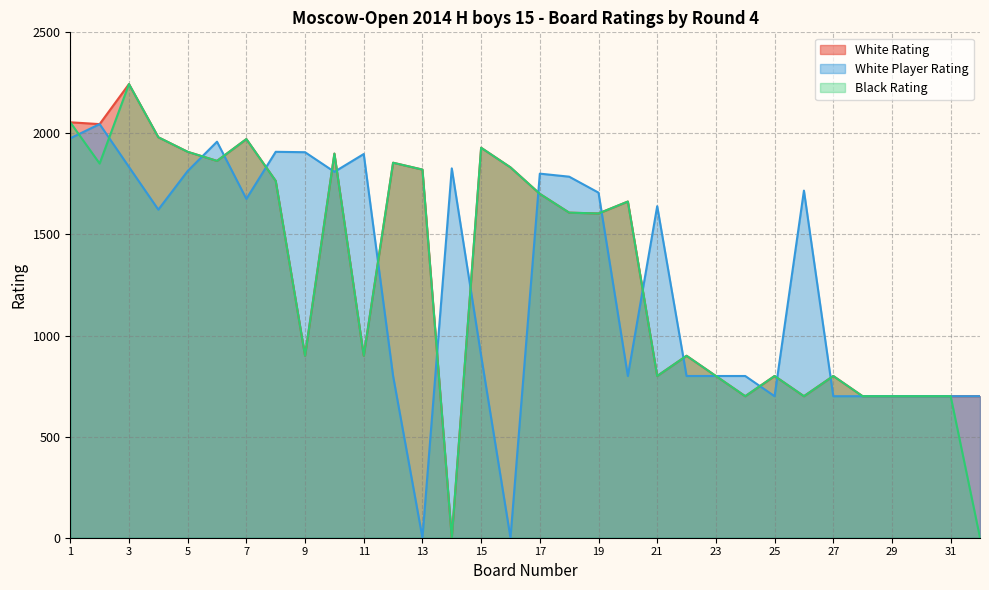

Which has a higher value, 15 or 1?

1